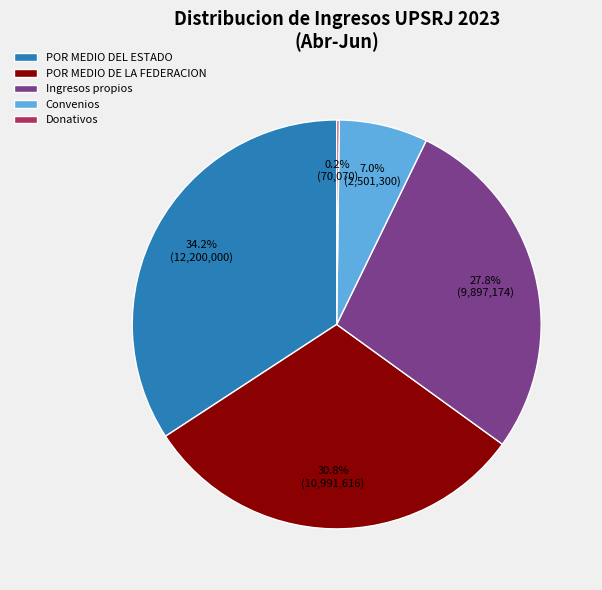

What portion of the pie excludes POR MEDIO DEL ESTADO?

65.8%